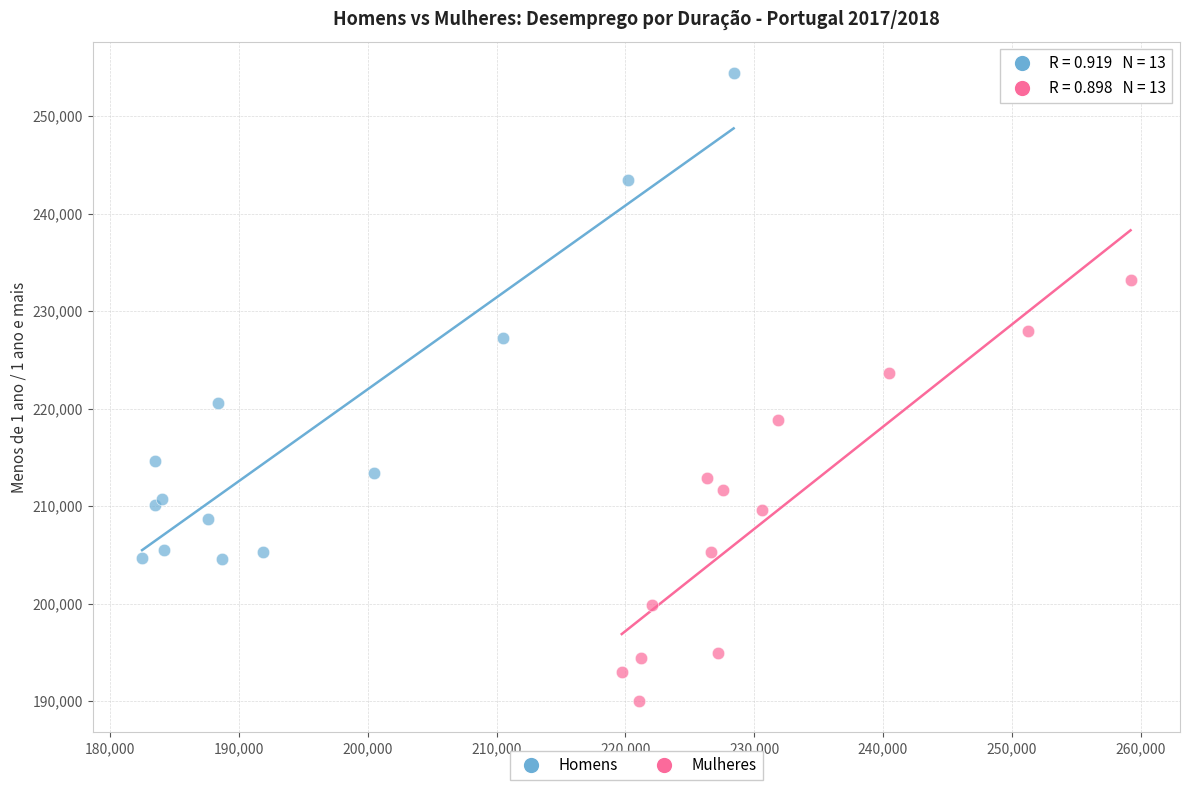

Which series contains the highest Y value?

Homens